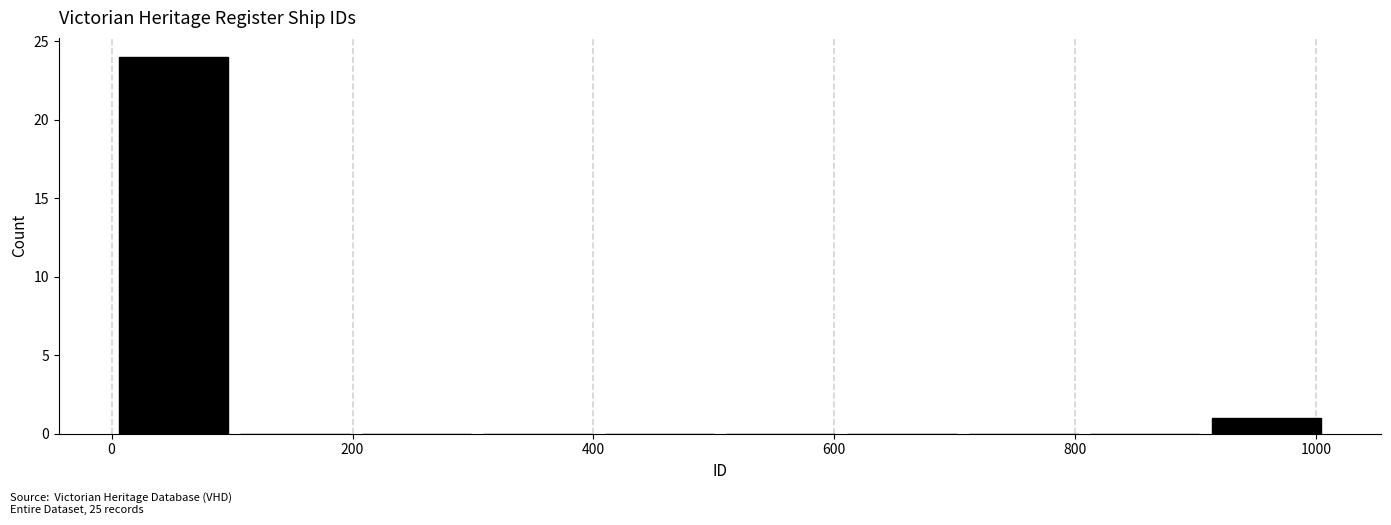

Reading left to right, transcribe this chart: for each bar, give the range it covers on the x-axis and its height. Neither the bar edges nor the heights are printed on the chart, so give them approximately, as read against the axes.

0 to 100: 24
100 to 200: 0
200 to 300: 0
300 to 400: 0
400 to 500: 0
500 to 600: 0
600 to 700: 0
700 to 800: 0
800 to 900: 0
900 to 1000: 1